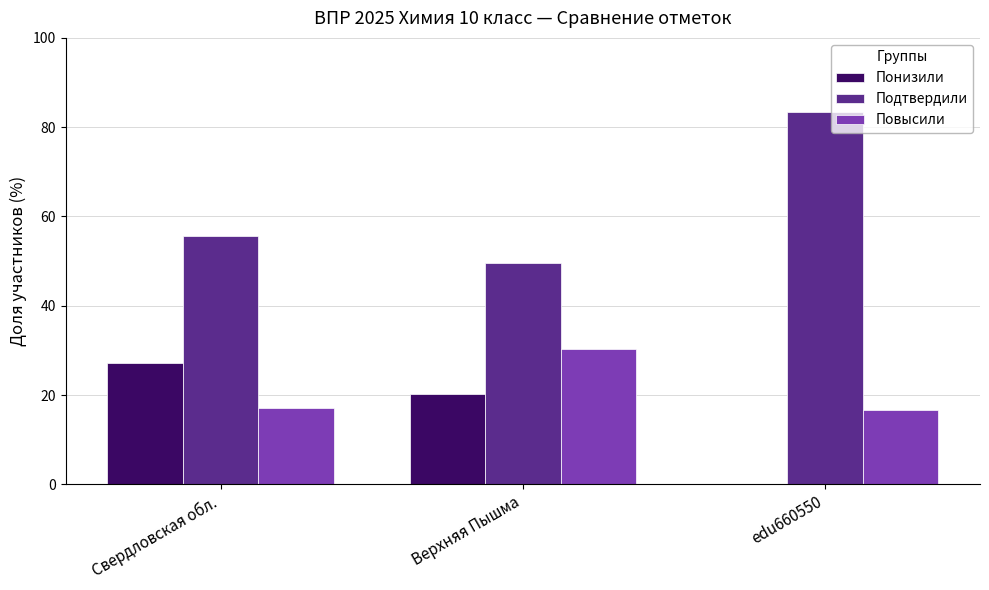

Is the value of Понизили at edu660550 greater than the value of Подтвердили at Верхняя Пышма?

No